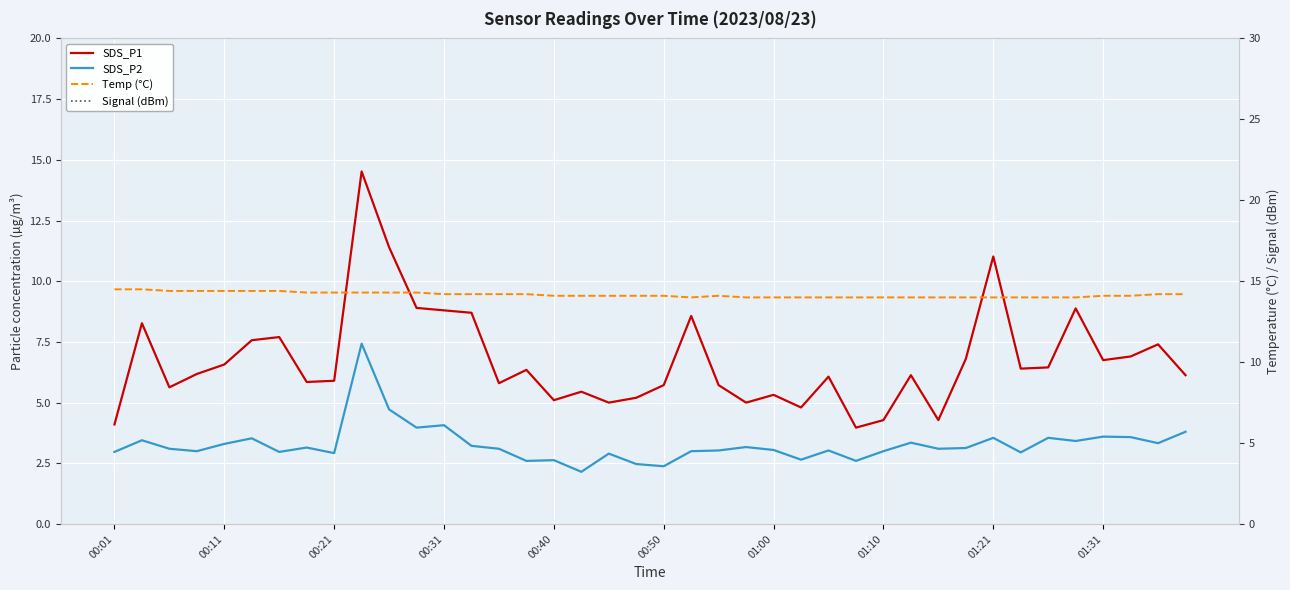

Is it true that Signal (dBm) equals -72.0 at 15?

True